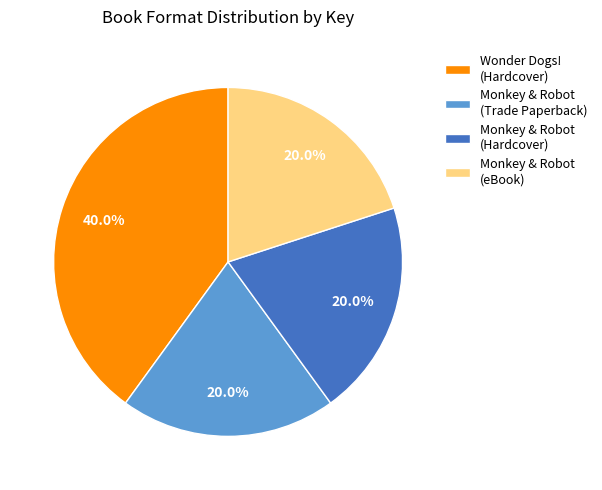

What is the ratio of the value at Wonder Dogs! (Hardcover) to the value at Monkey & Robot (Trade Paperback)?

2.0